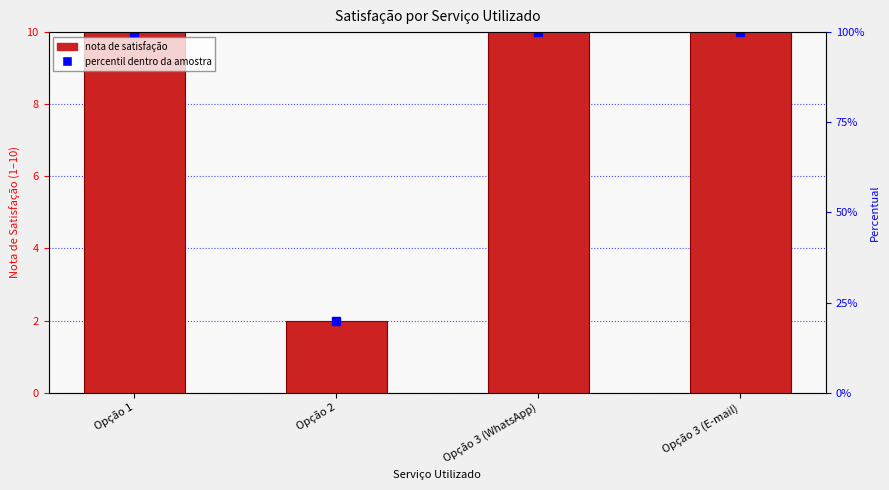

What is the sum of all Percentil de satisfação values?

320